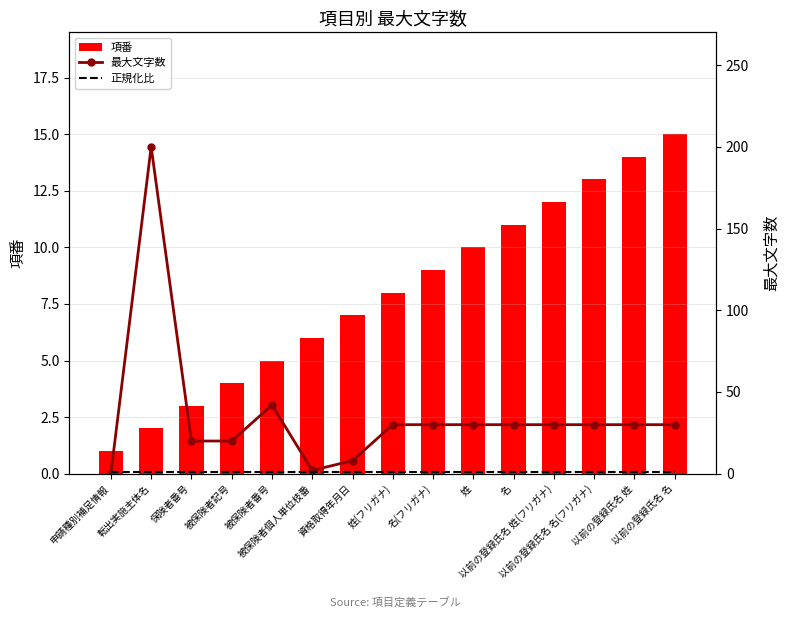

At which label does 正規化比 reach its minimum?

申請種別補足情報